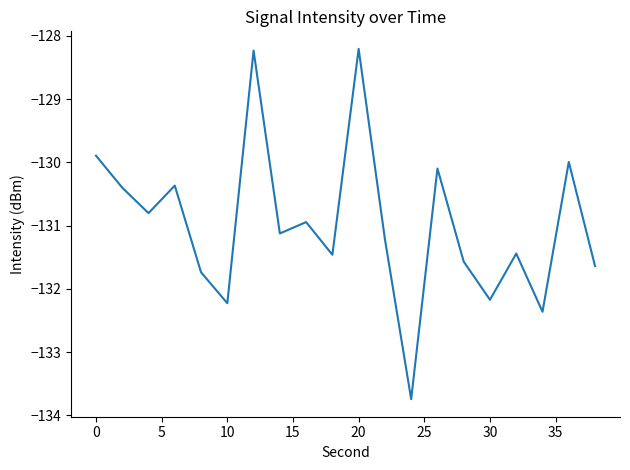

What is the difference between the second highest and minimum values?

5.5